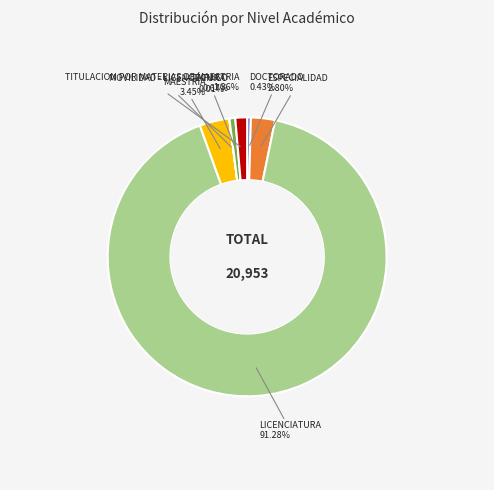

To the nearest percent, what is the difference between the largest and smallest slice percentages?

91%